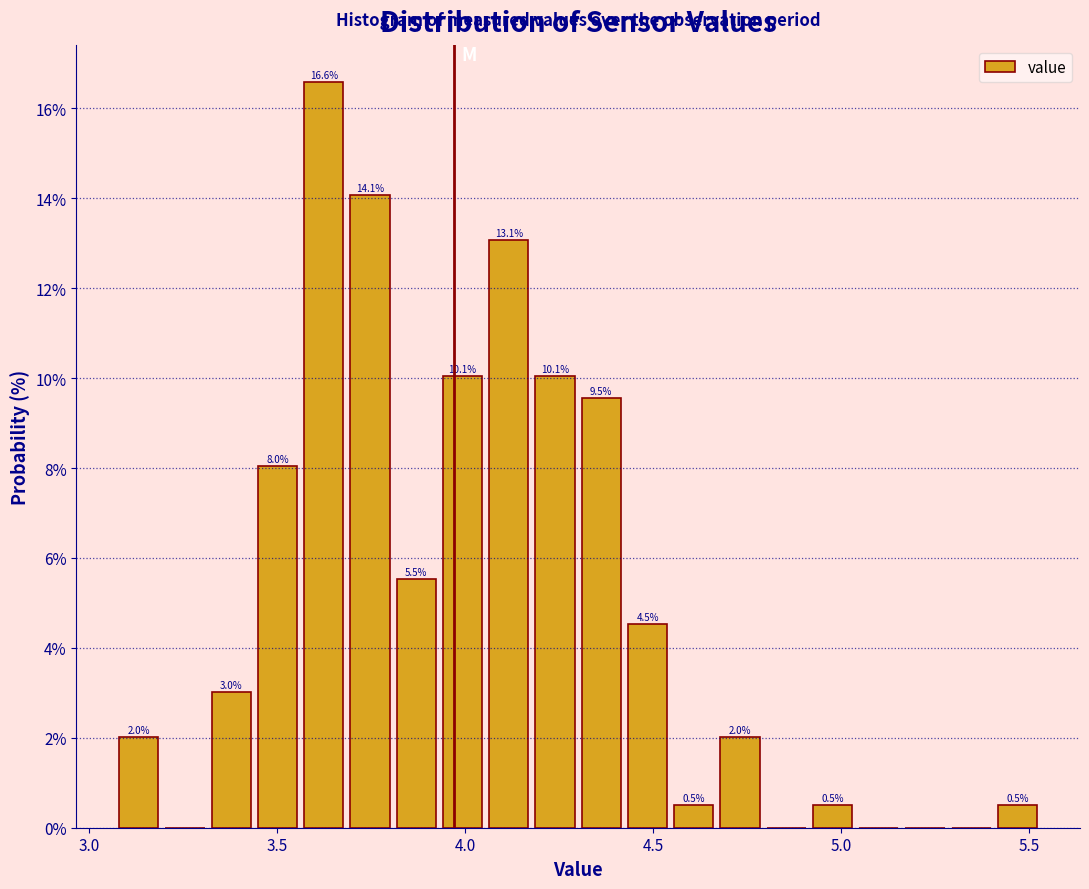

Read against the x-axis, roughly where is the centre of the tallest bar?

3.60